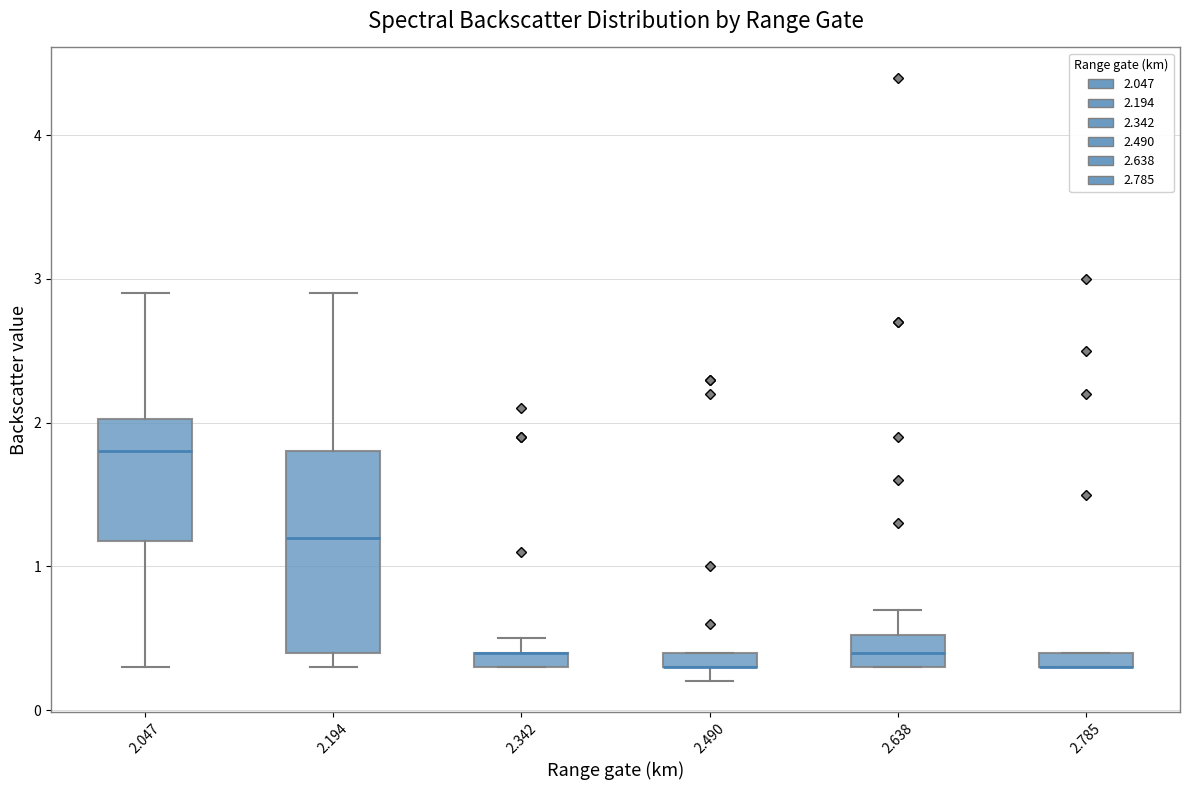

Which box is the tallest, from its lower edge to its upper edge?

2.194